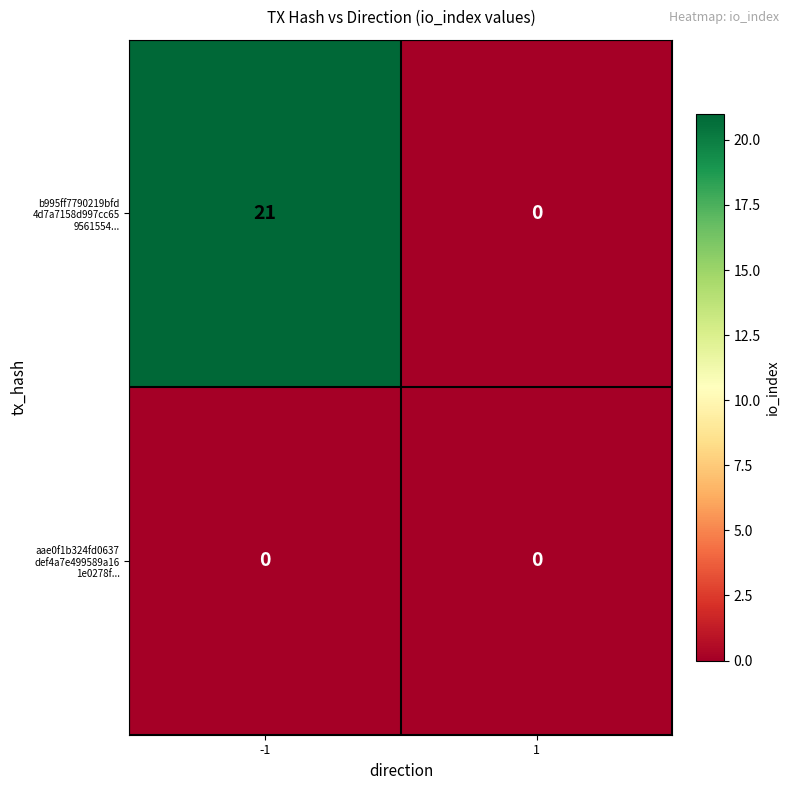

What is the spread (max minus min) of values at -1?

21